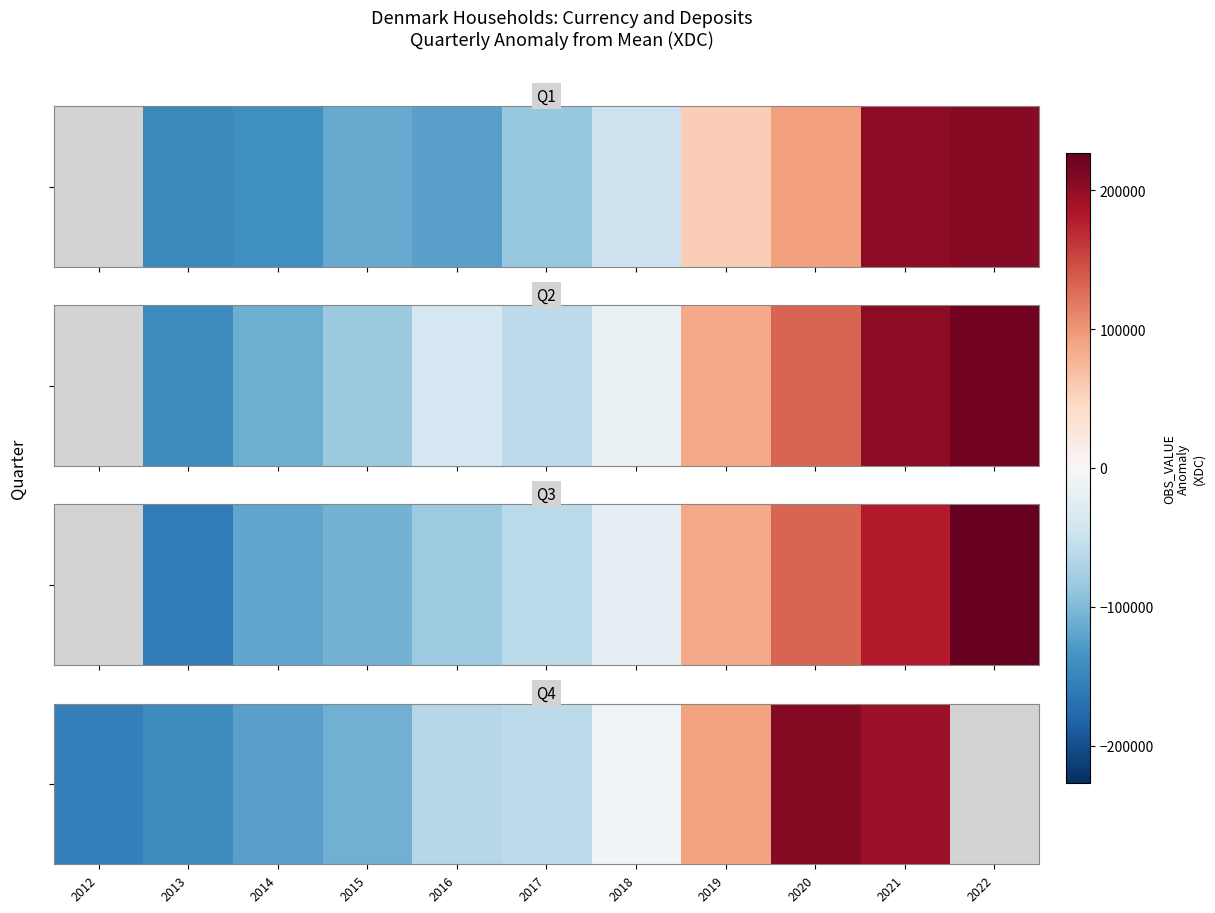

What is the maximum value shown in the chart?

207834.1